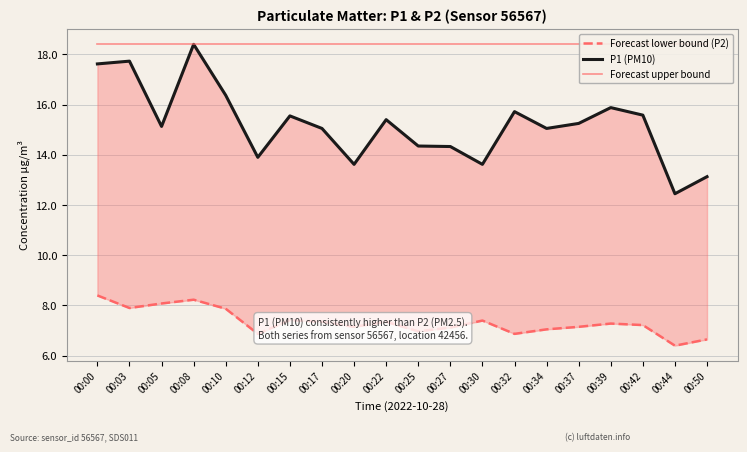

True or false: Forecast upper bound has a value of 3.7 at 00:05.

False